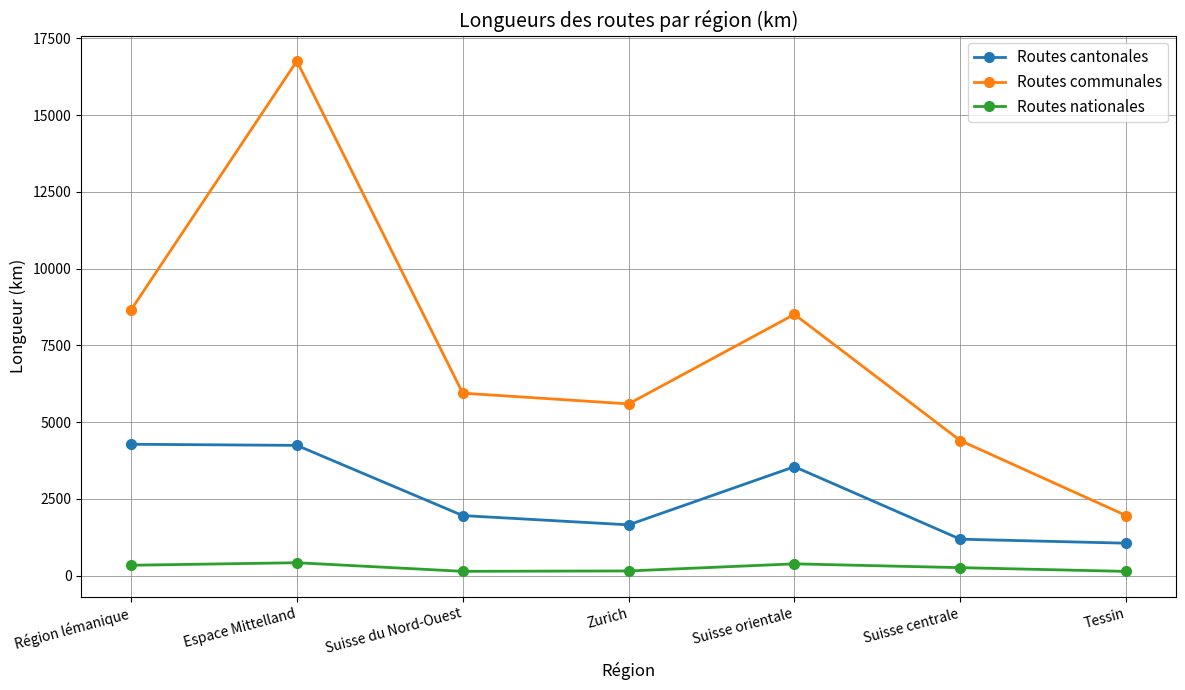

How many data points does each series have?

7